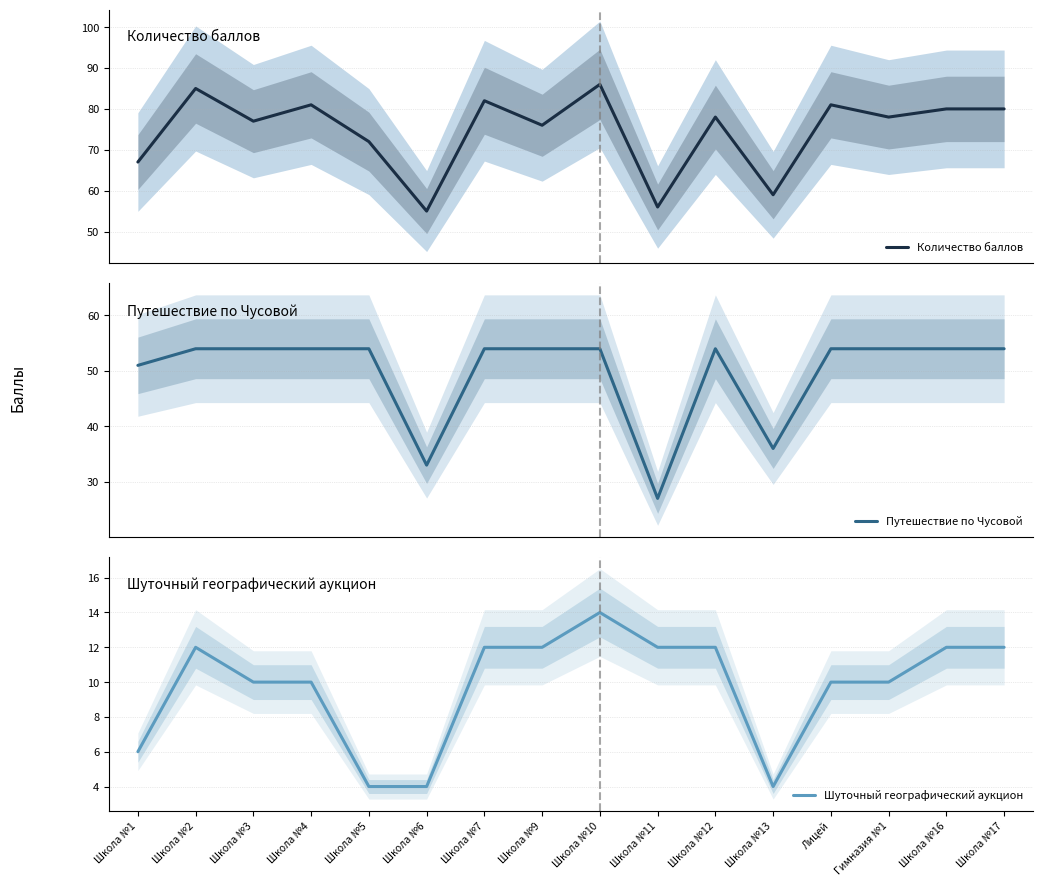

How many interior local peaks does the Количество баллов series have?

6